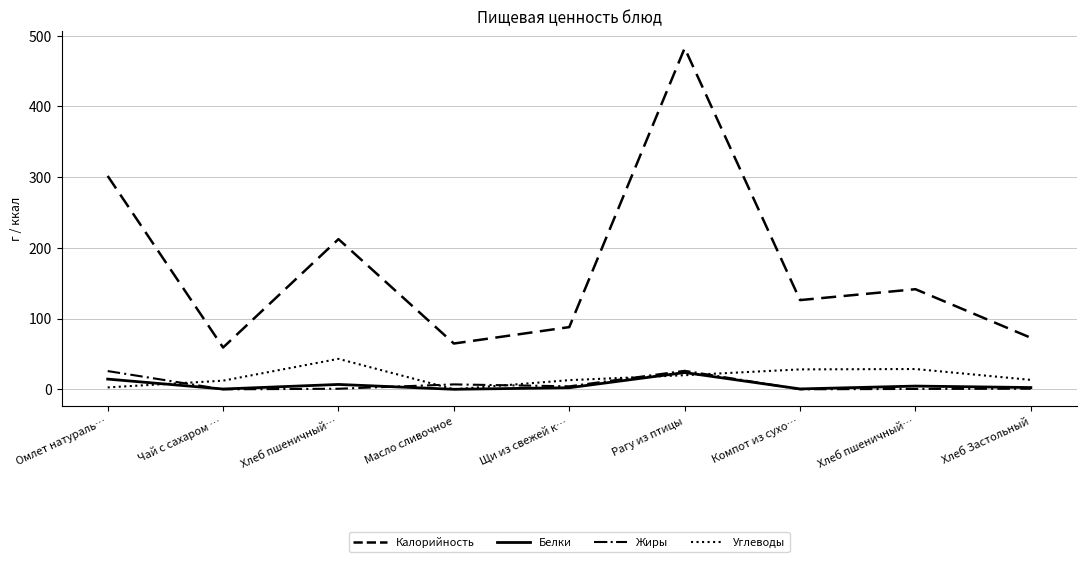

Does the chart display data point markers on the line(s)?

No